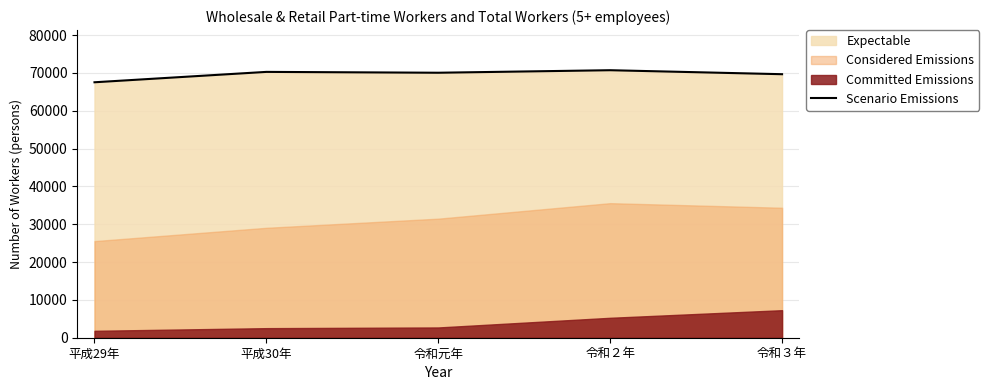

True or false: the data shows 70698 at 令和２年.

True